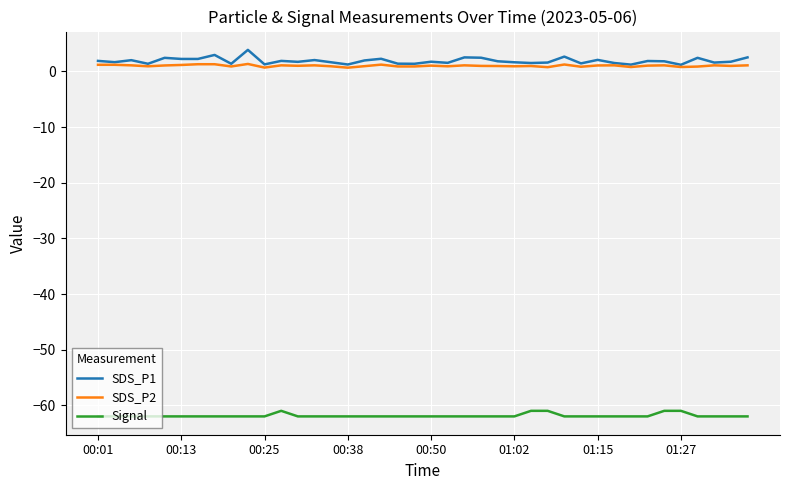

True or false: SDS_P1 and Signal cross at least once.

False